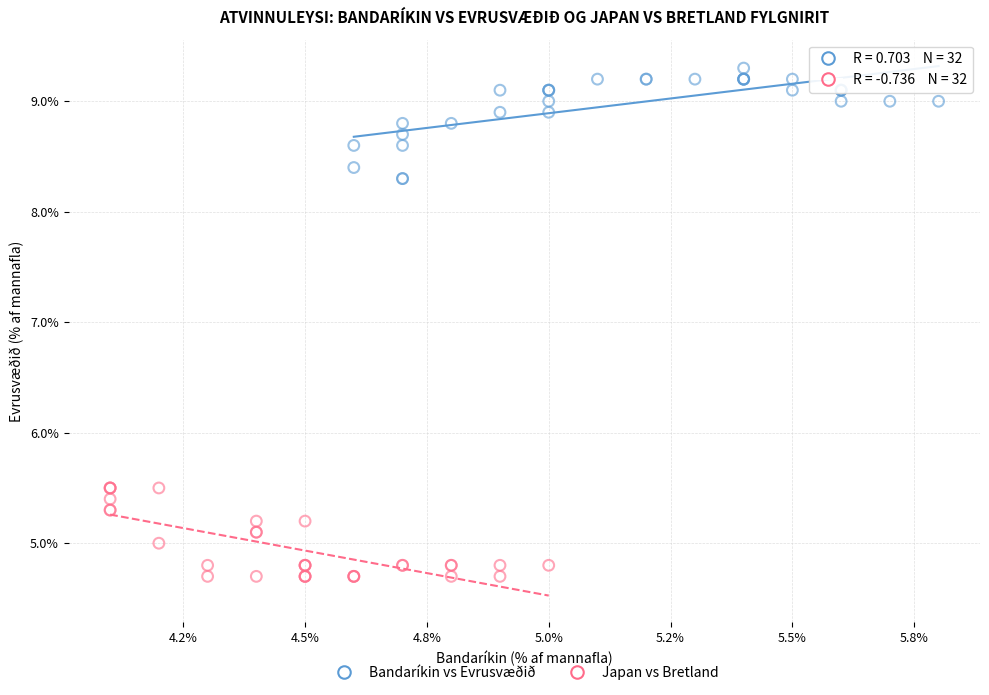

Which series reaches the maximum Y coordinate?

Bandaríkin vs Evrusvæðið